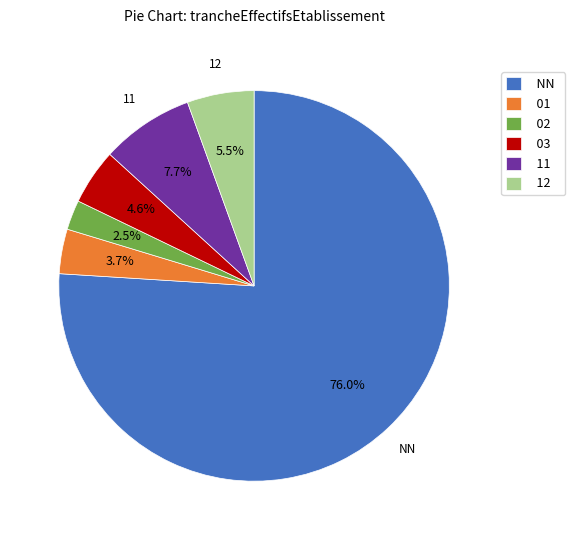

What percentage is NOT represented by 02?

97.5%